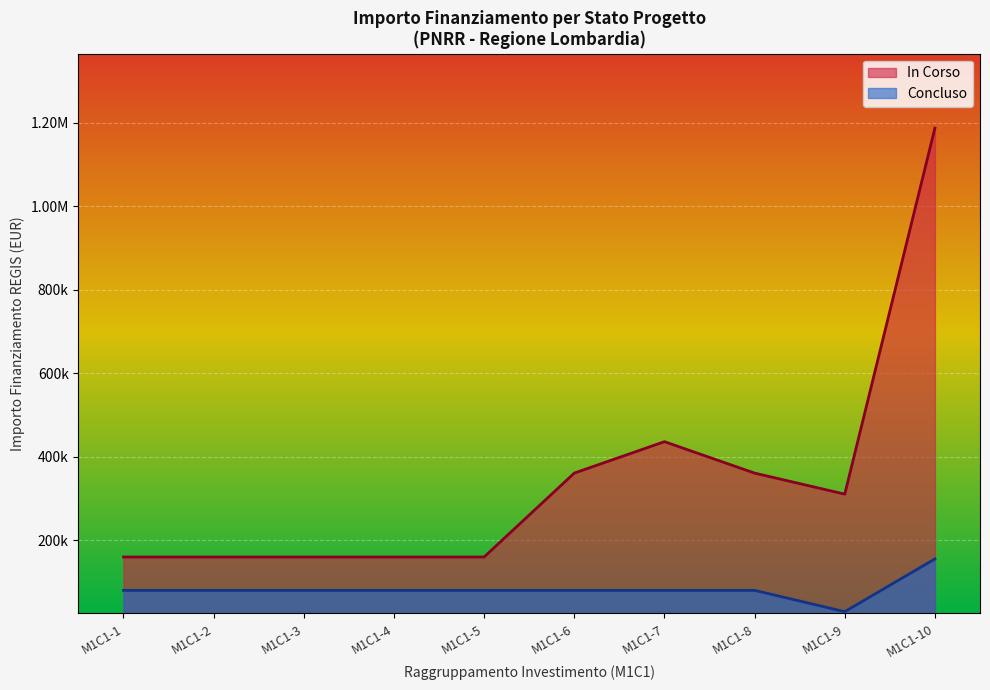

Does the chart display data point markers on the line(s)?

No